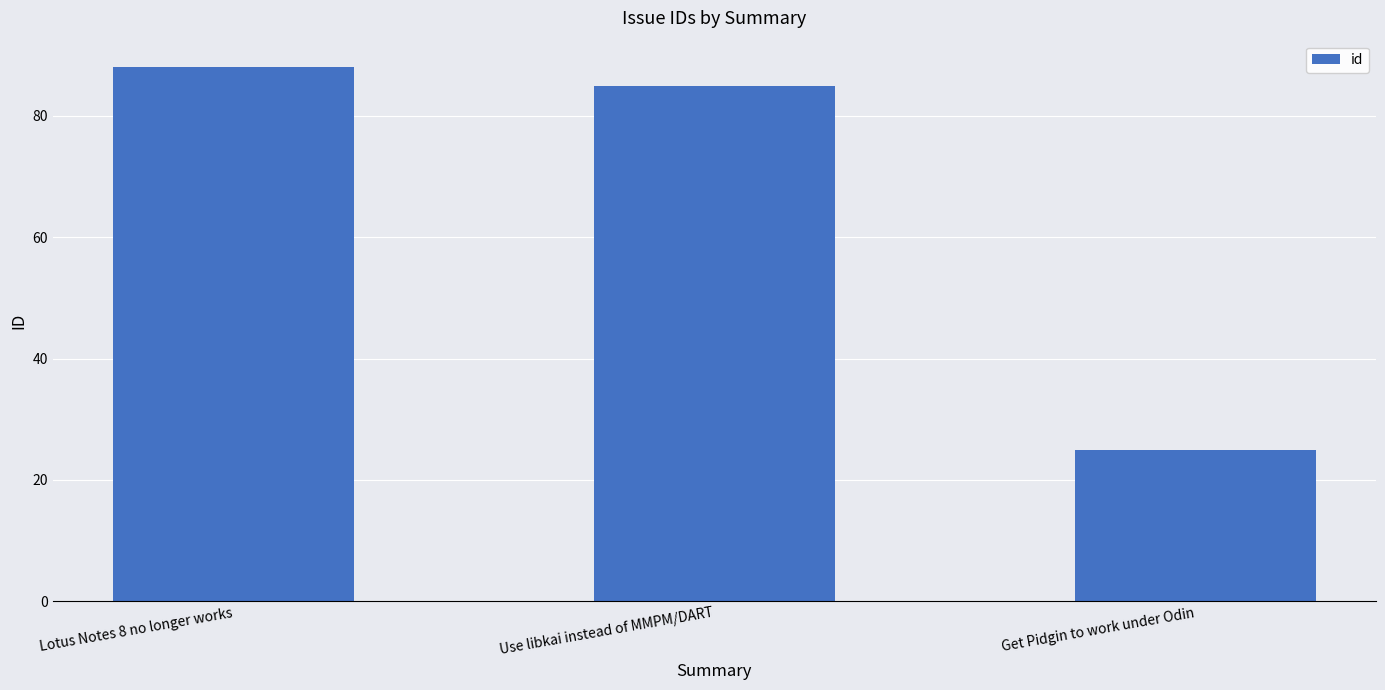

Which label corresponds to the smallest value in the chart?

Get Pidgin to work under Odin